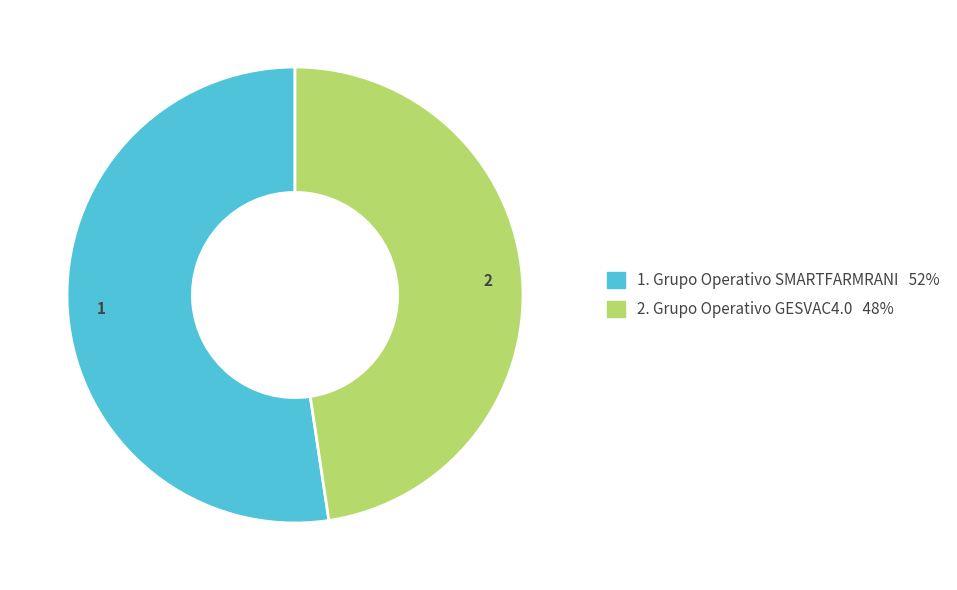

Is there any slice that represents more than half of the pie?

Yes